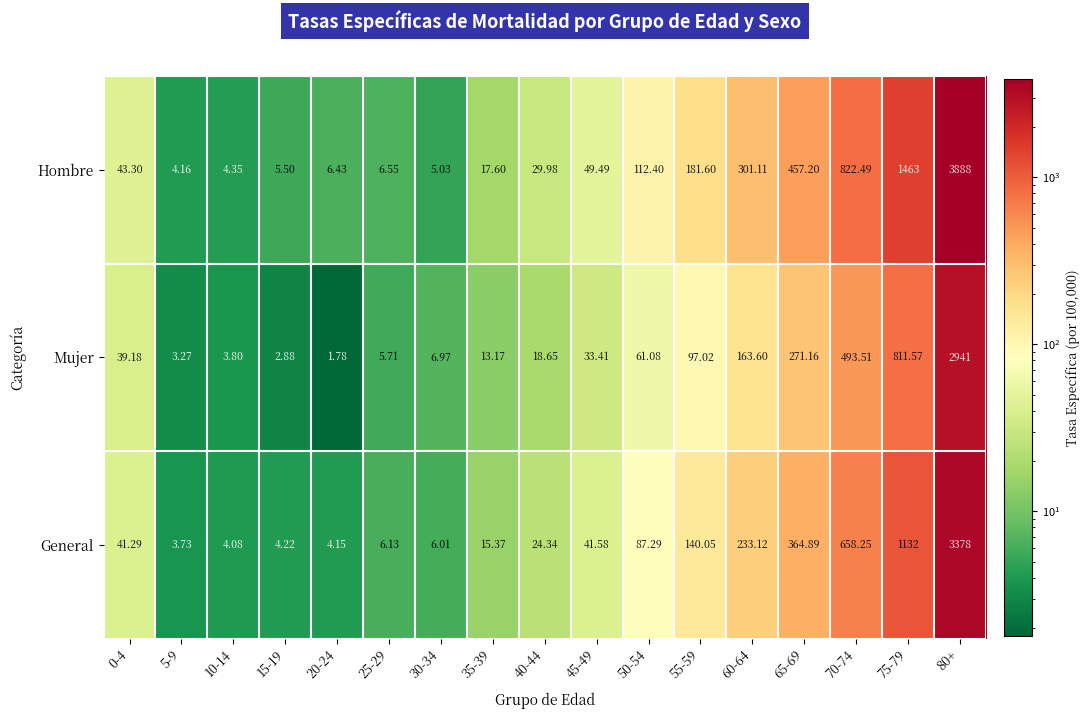

Which series has the largest total across all categories?

Hombre